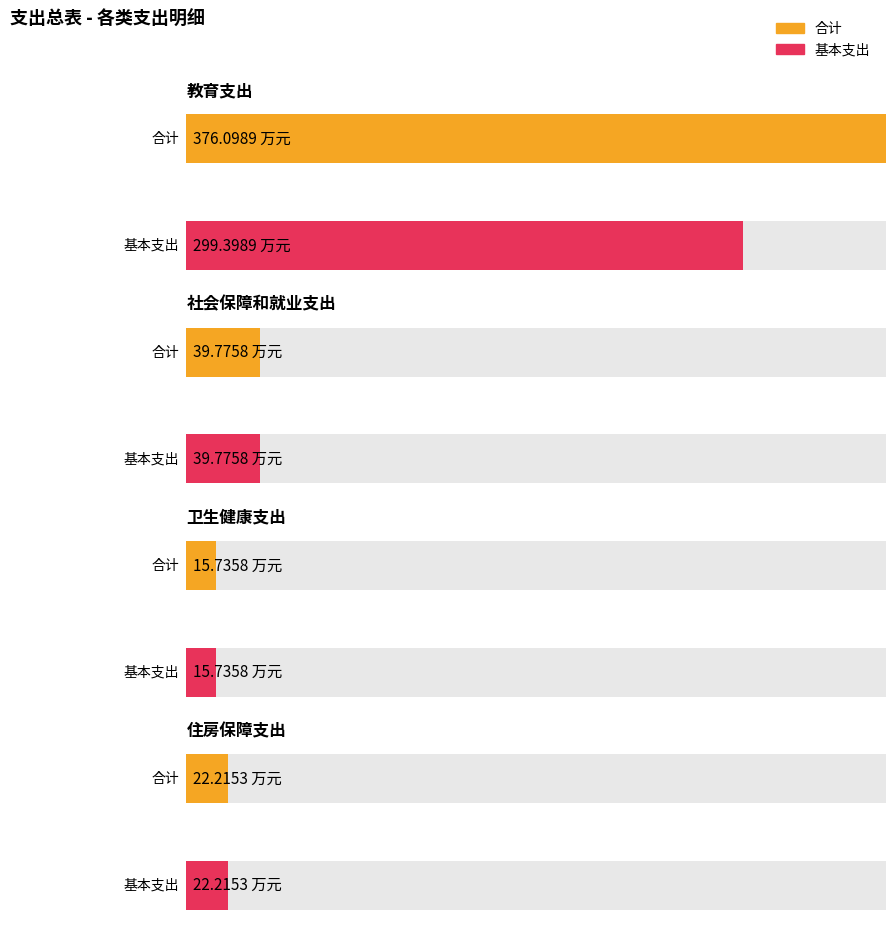

What is the difference between the second highest and minimum values in the 基本支出 series?

24.0